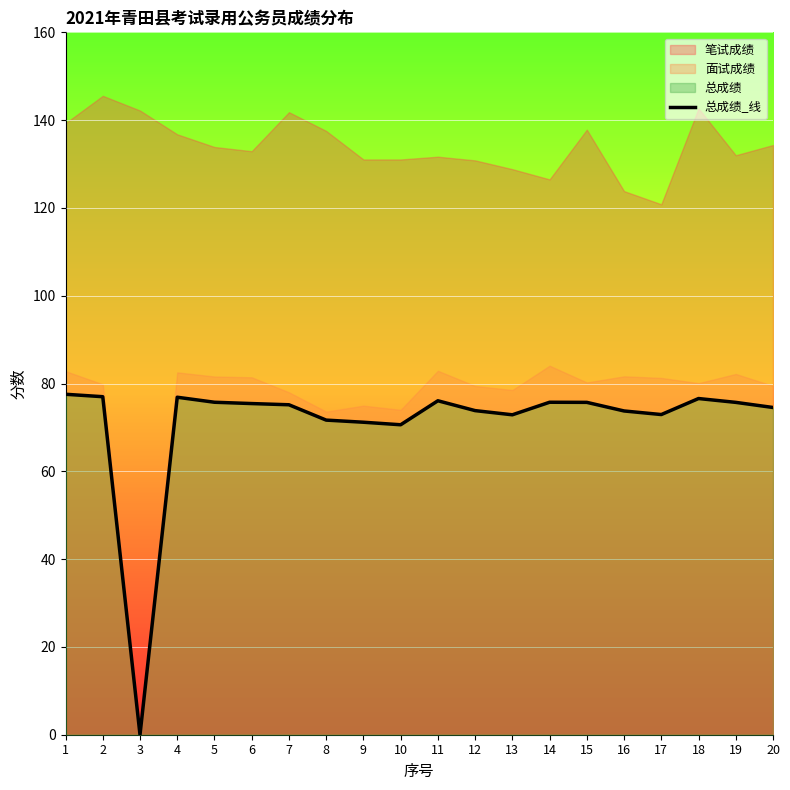

List the labels in order of value, largest first.

1, 2, 4, 18, 11, 5, 14, 15, 19, 6, 7, 20, 12, 16, 17, 13, 8, 9, 10, 3